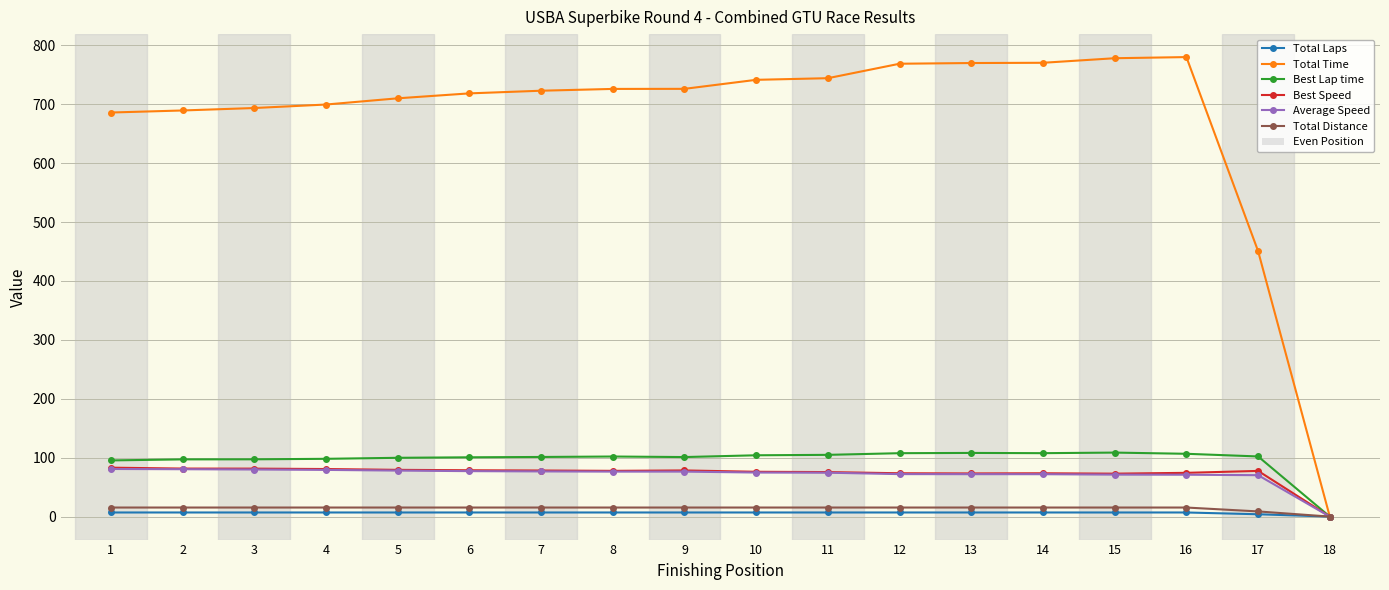

Is the value of Total Laps at 2 greater than the value of Best Speed at 2?

No